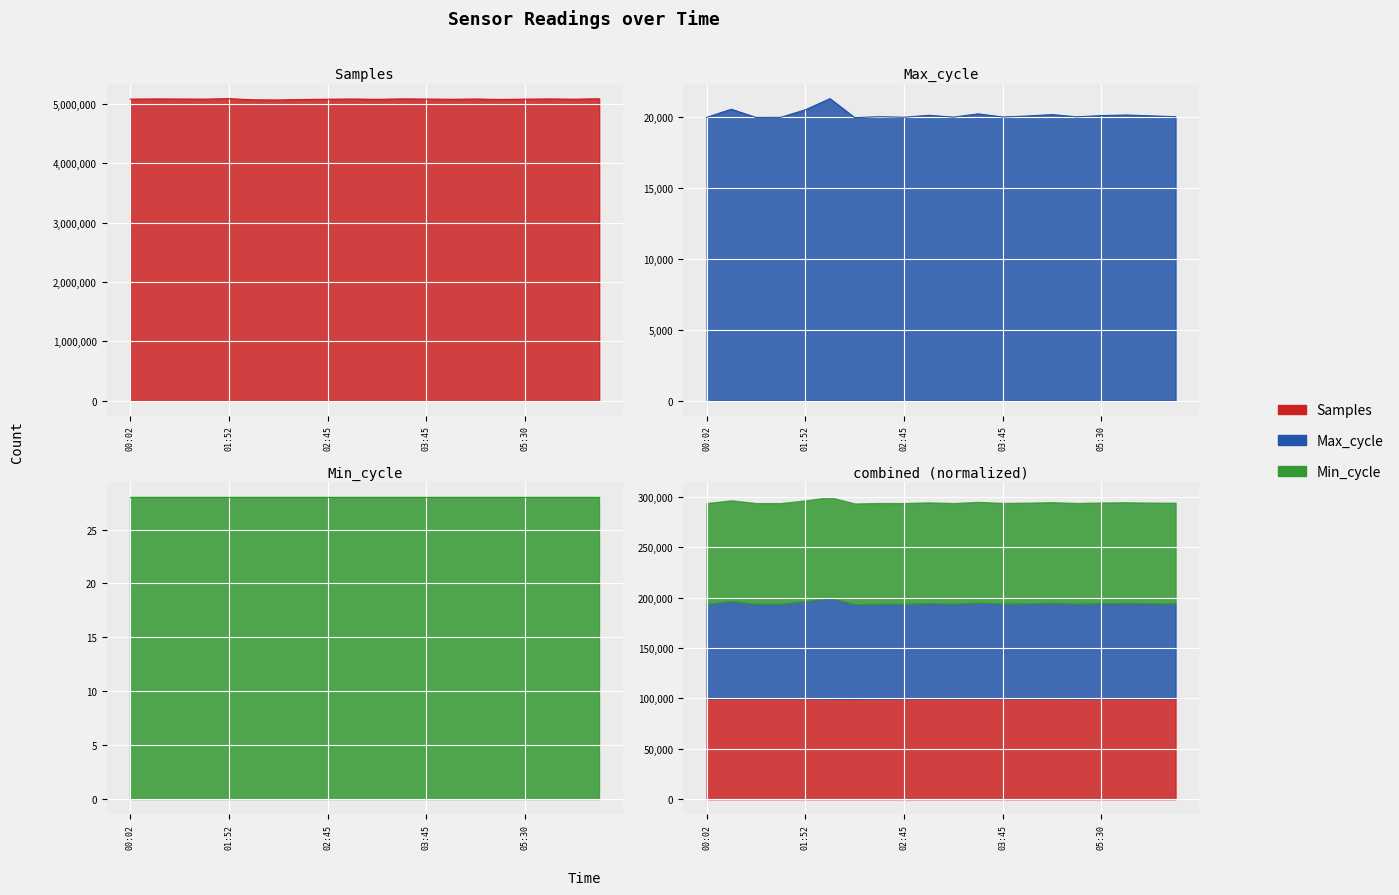

The Max_cycle series shows 19953 at 00:02. True or false?

True